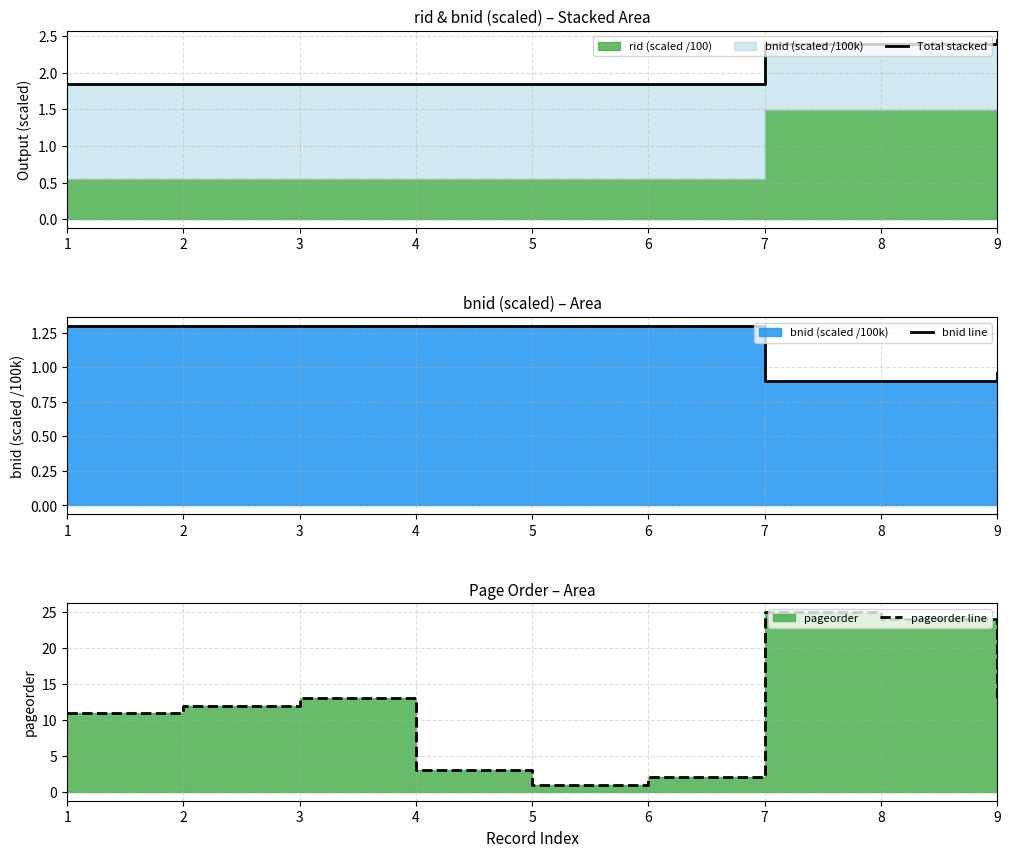

What is the smallest value displayed?

0.9